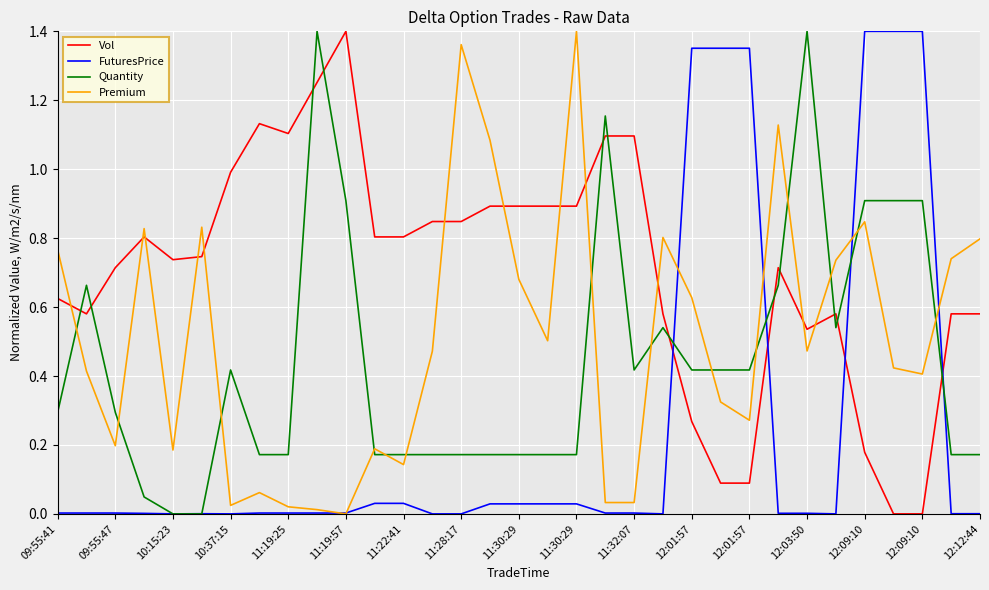

Which series ends up on top after the final intersection of Premium and Quantity?

Premium